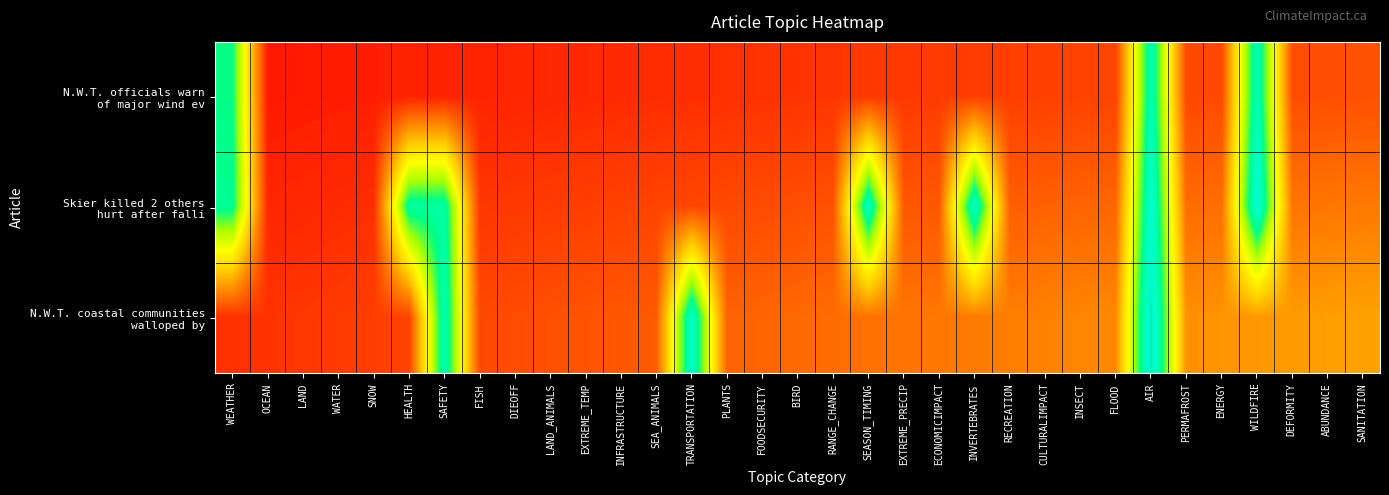

What is the total value across all series at DEFORMITY?

0.6